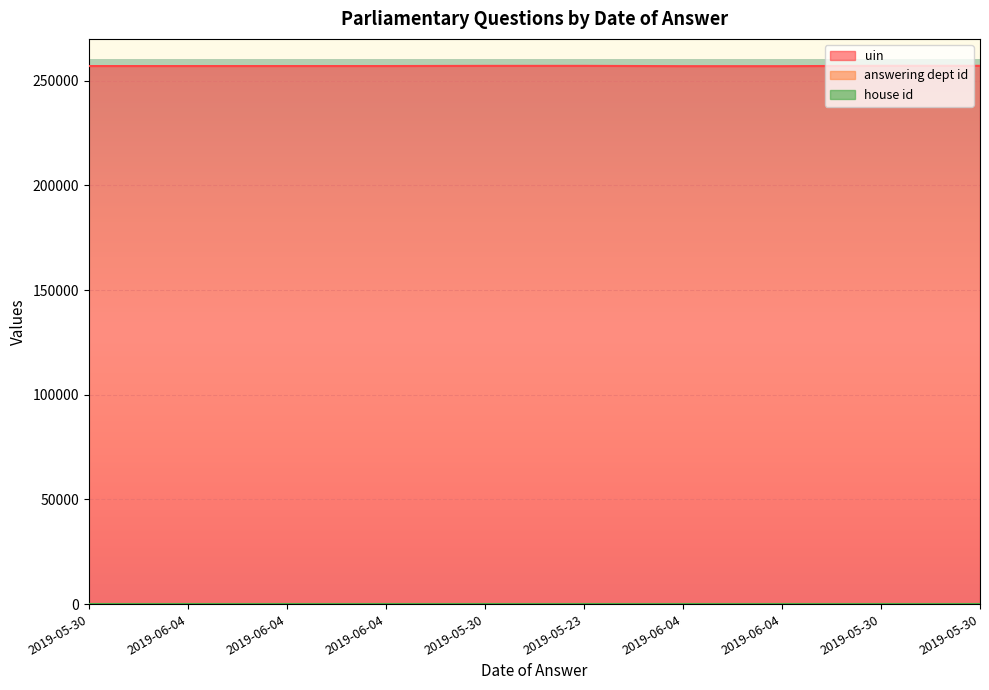

List the series in order of their peak value, highest first.

uin, answering dept id, house id